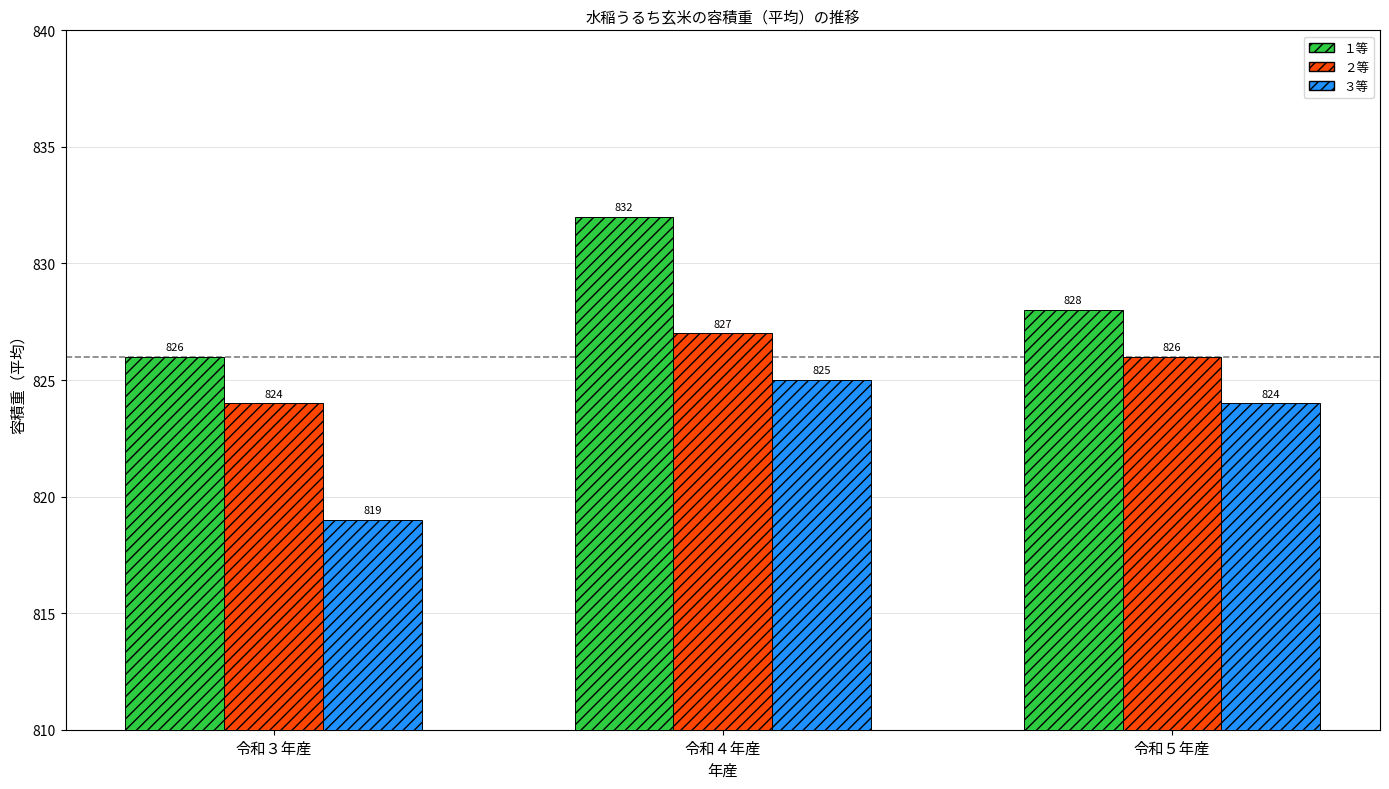

Reading right to left, what are all the values shown in this chart?

１等: 828	832	826
２等: 826	827	824
３等: 824	825	819